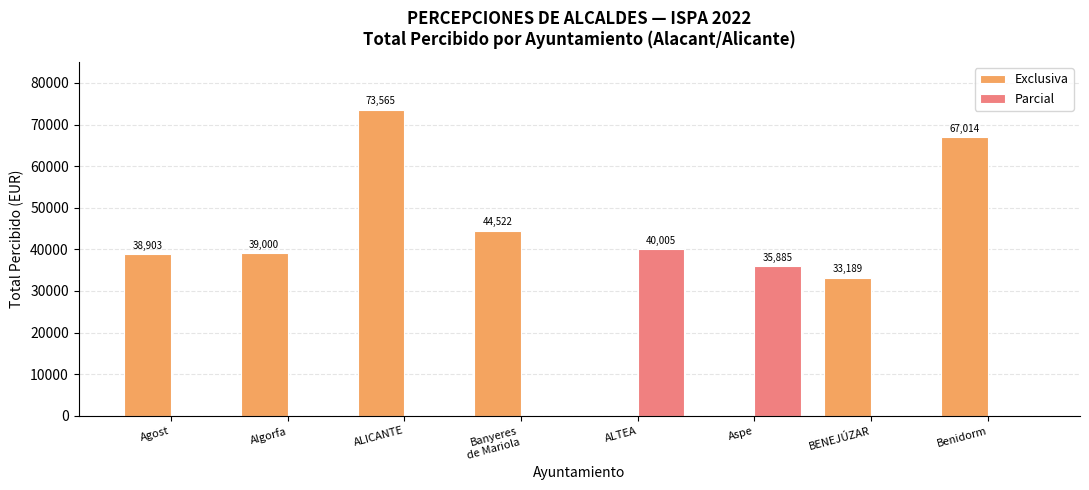

How many values in the Parcial series exceed 0?

2